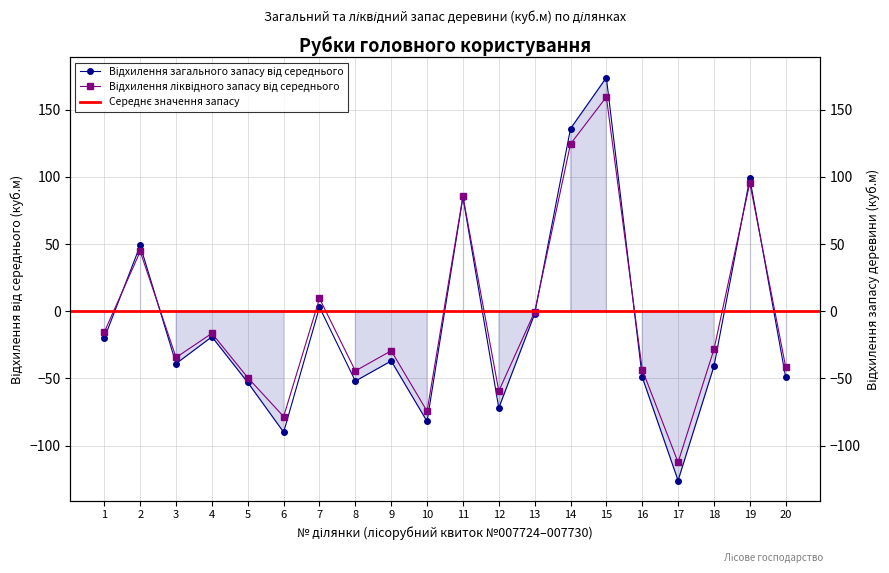

Rank the series by their average value, from lowest to highest.

Загальний запас, Ліквідний запас